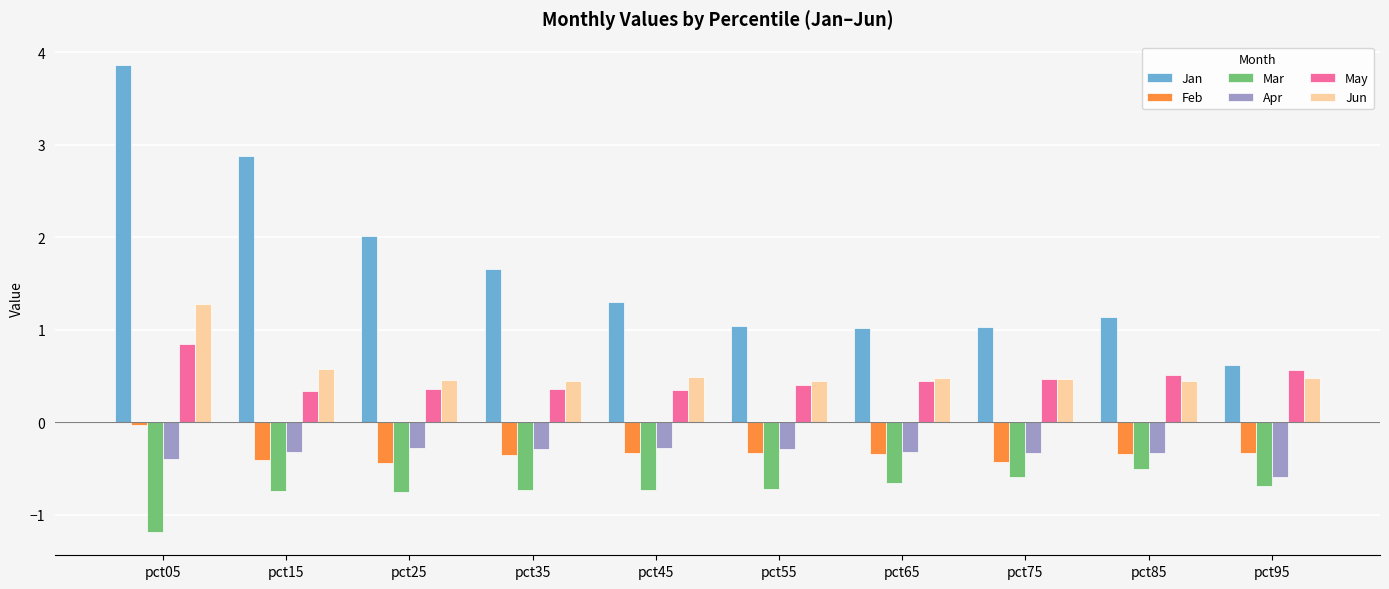

At how many categories does at least one series exceed 0?

10